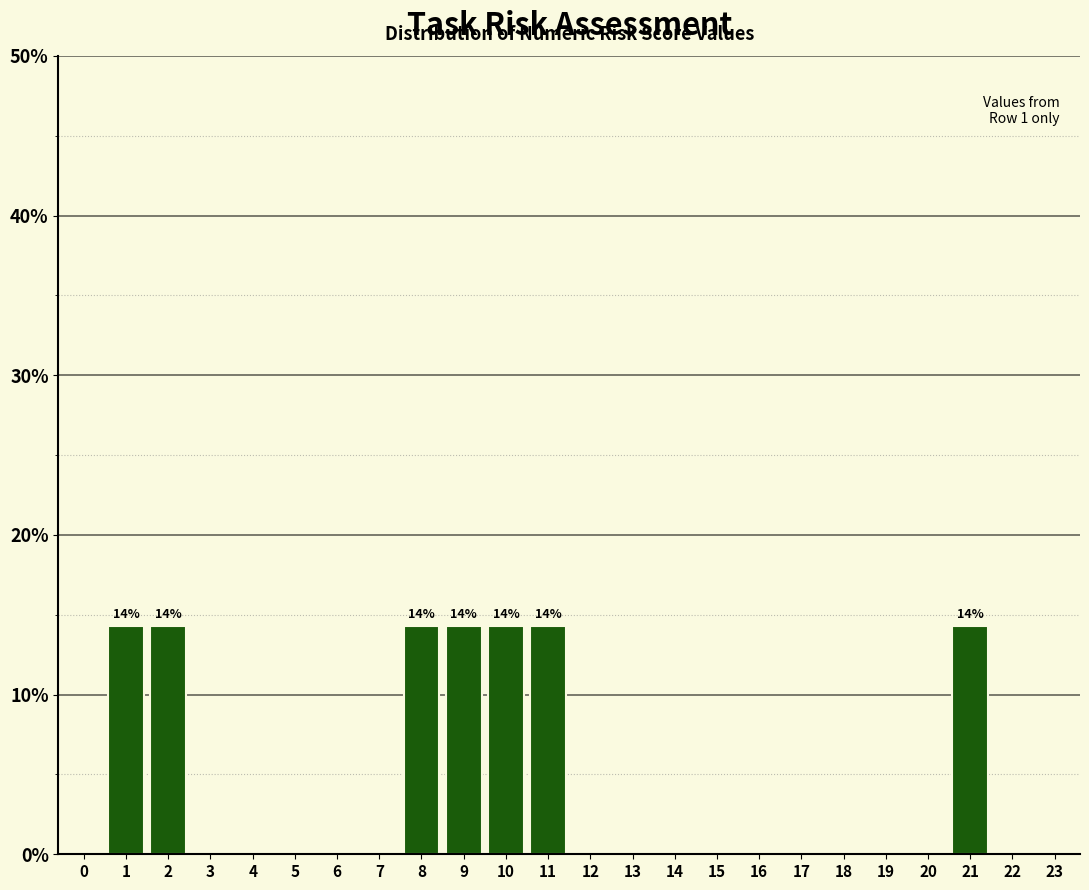

Reading left to right, extract all data points from this chart.

0=0.0	1=14.3	2=14.3	3=0.0	4=0.0	5=0.0	6=0.0	7=0.0	8=14.3	9=14.3	10=14.3	11=14.3	12=0.0	13=0.0	14=0.0	15=0.0	16=0.0	17=0.0	18=0.0	19=0.0	20=0.0	21=14.3	22=0.0	23=0.0